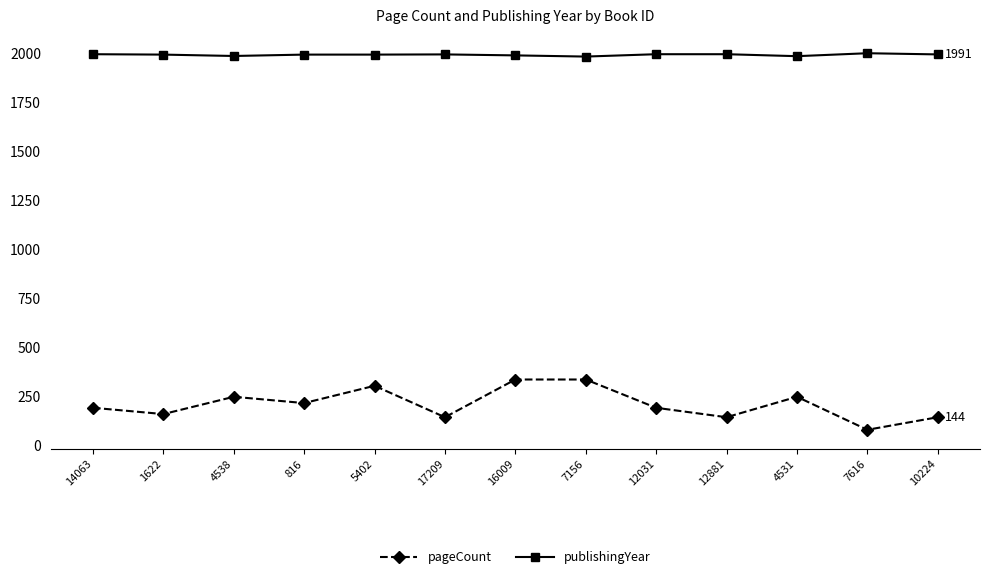

What is the greatest value displayed?

1997